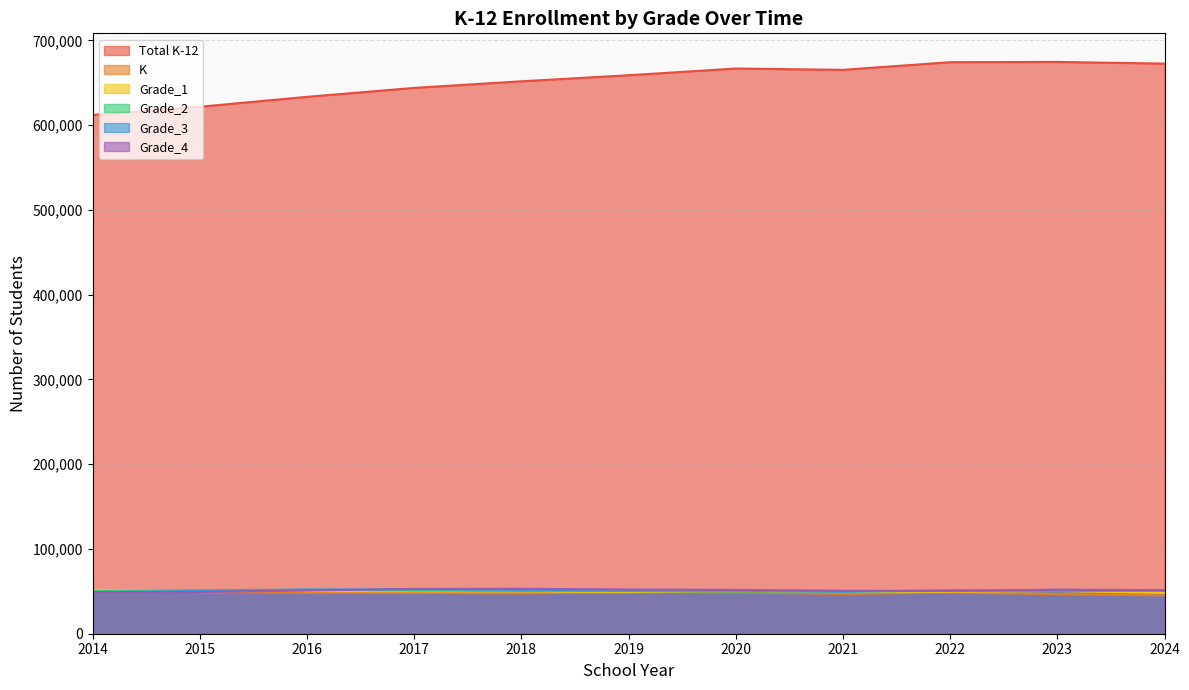

What is the difference between the highest and lowest values at 2019?

609871